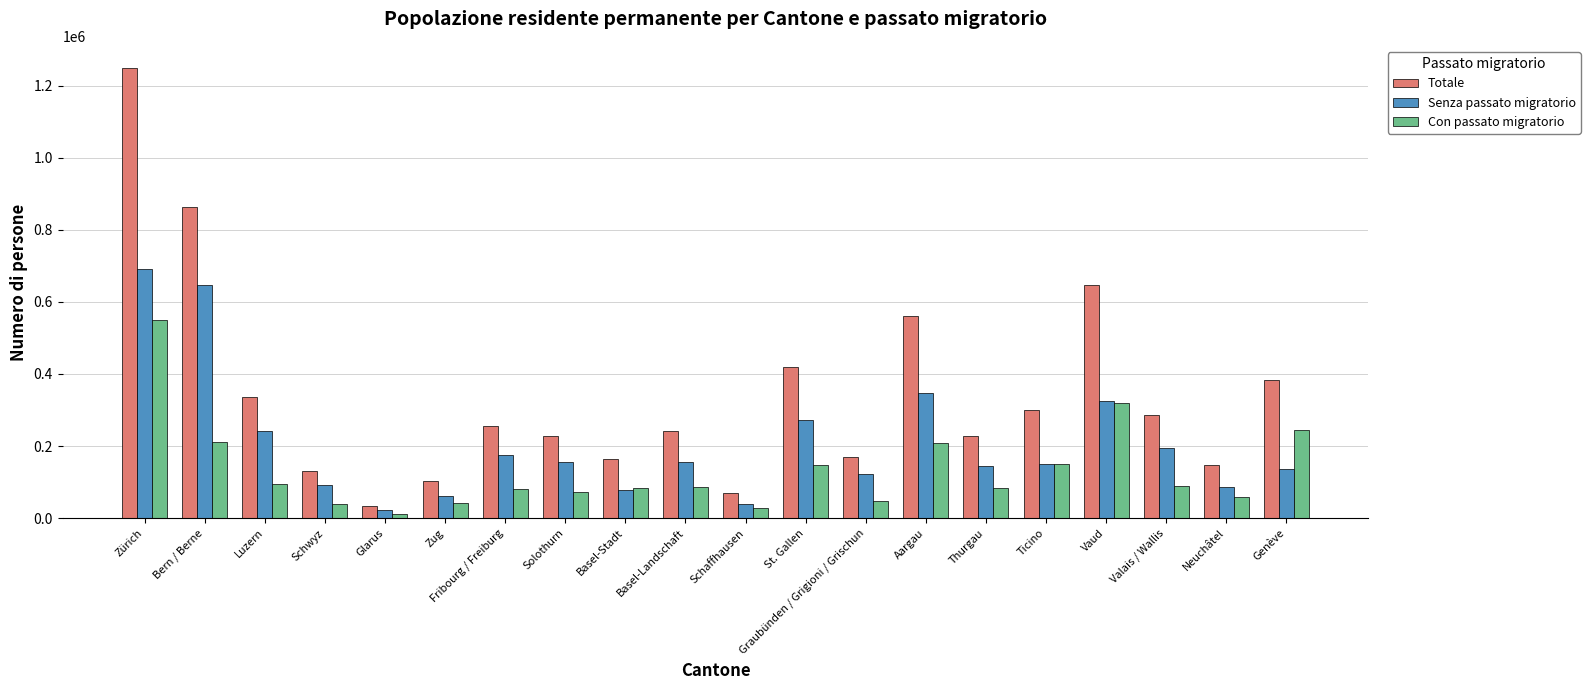

At which category is the sum across all series the highest?

Zürich